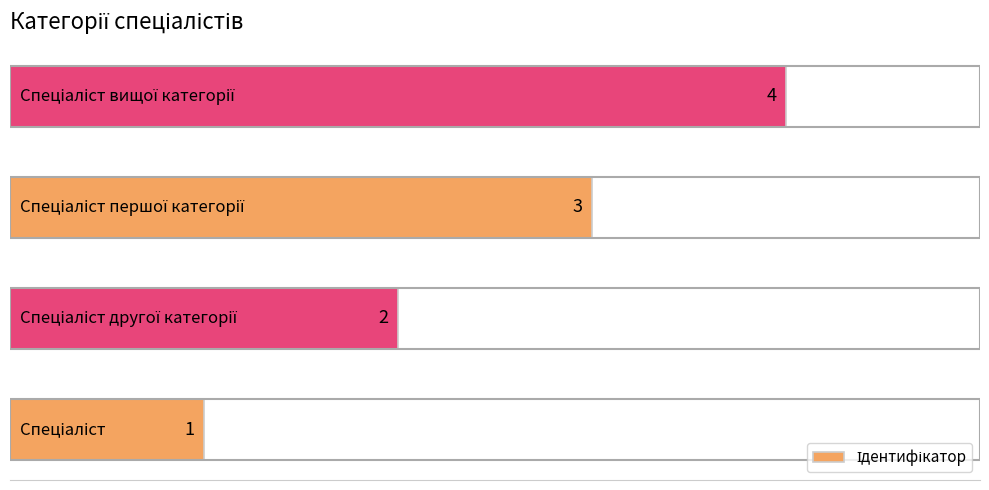

What is the smallest value displayed?

1